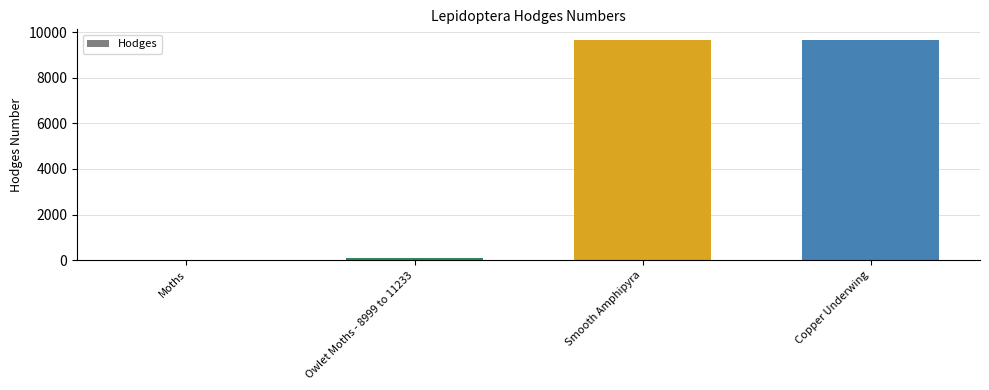

What is the sum of all values?

19400.5